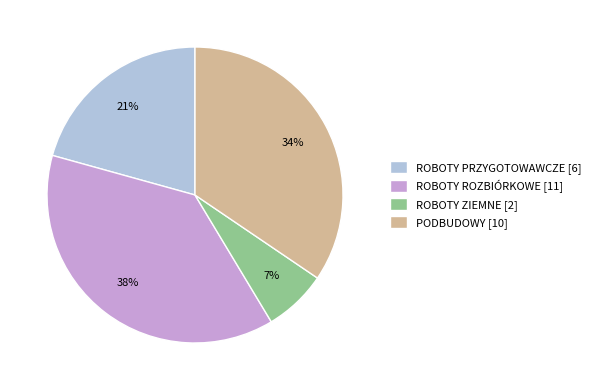

Is the sum of ROBOTY ZIEMNE [2] and ROBOTY PRZYGOTOWAWCZE [6] greater than half?

No